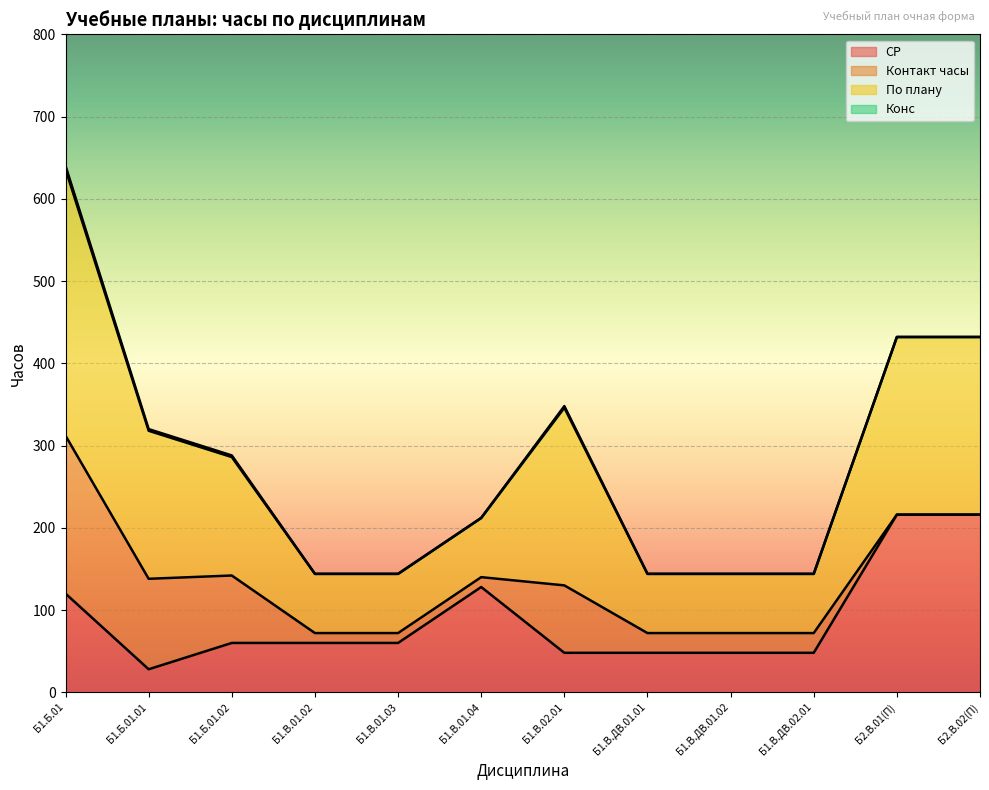

True or false: По плану and СР intersect in this chart.

False